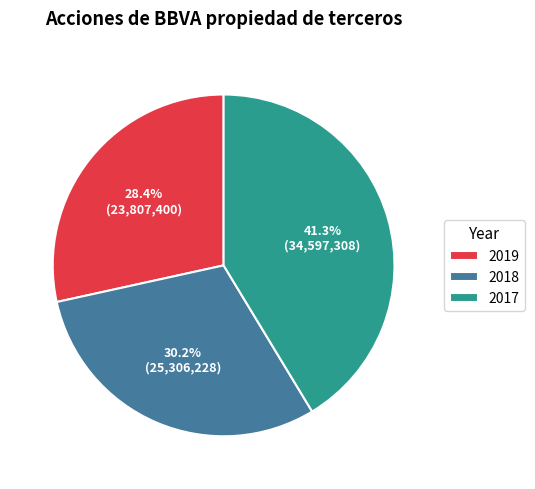

How many segments does this pie chart have?

3